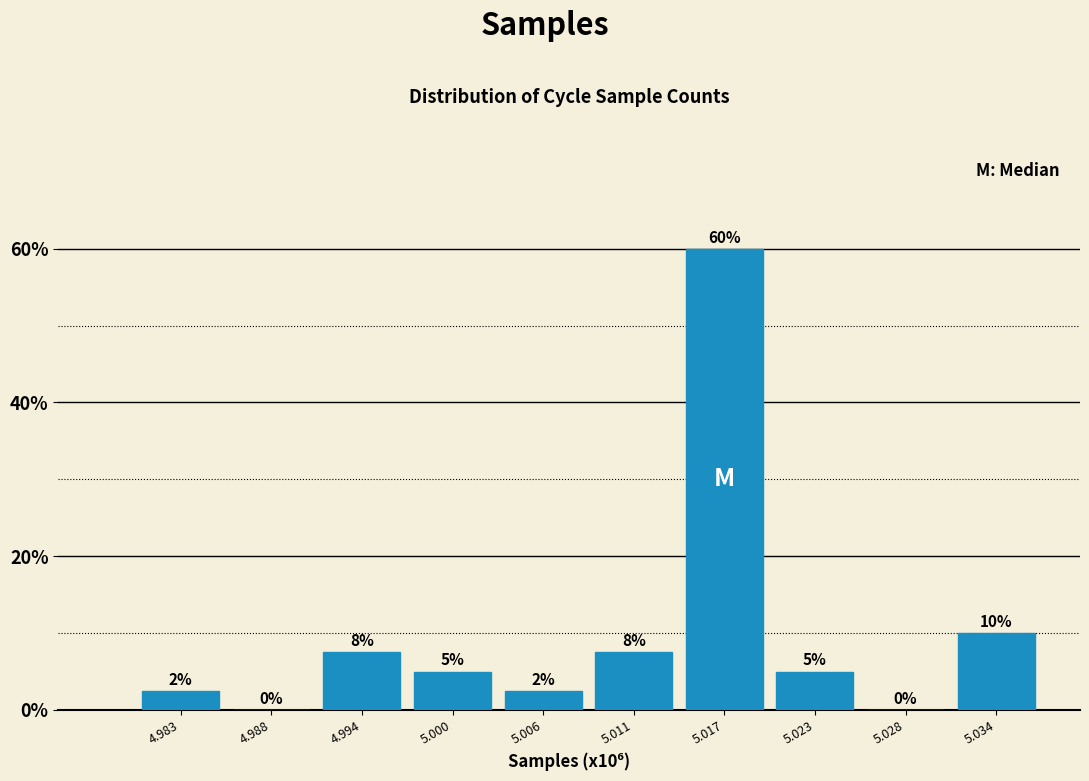

Where does the data first go above 5?

4.994